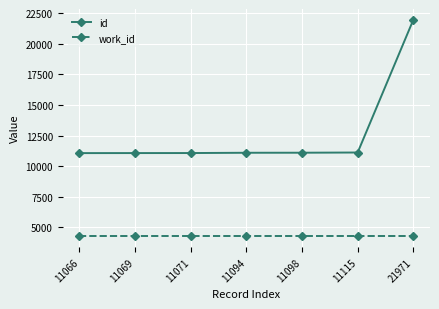

Rank the series by their average value, from highest to lowest.

id, work_id